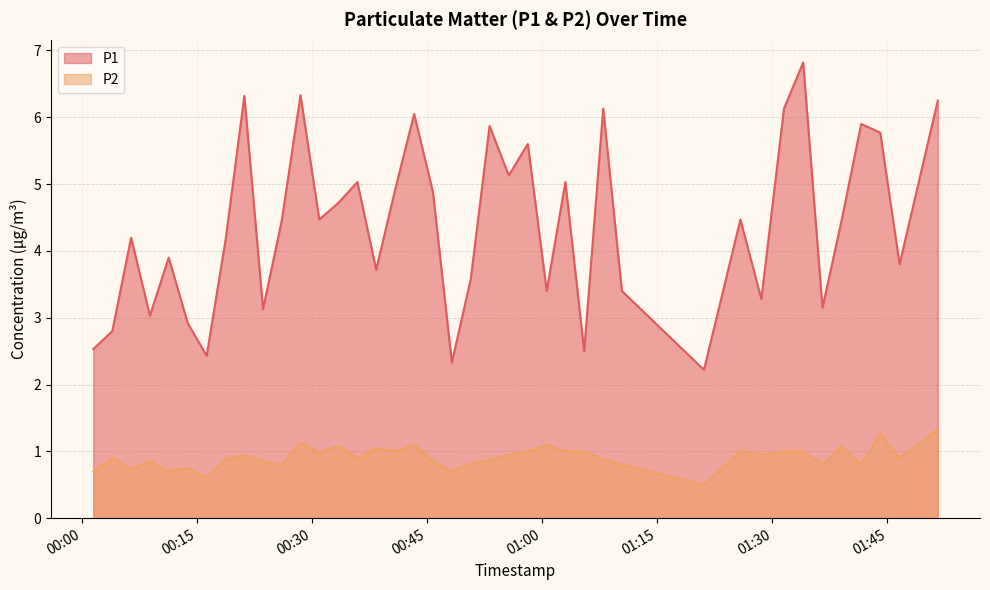

At which category does the chart reach its peak across all series?

2023-09-19T01:34:01